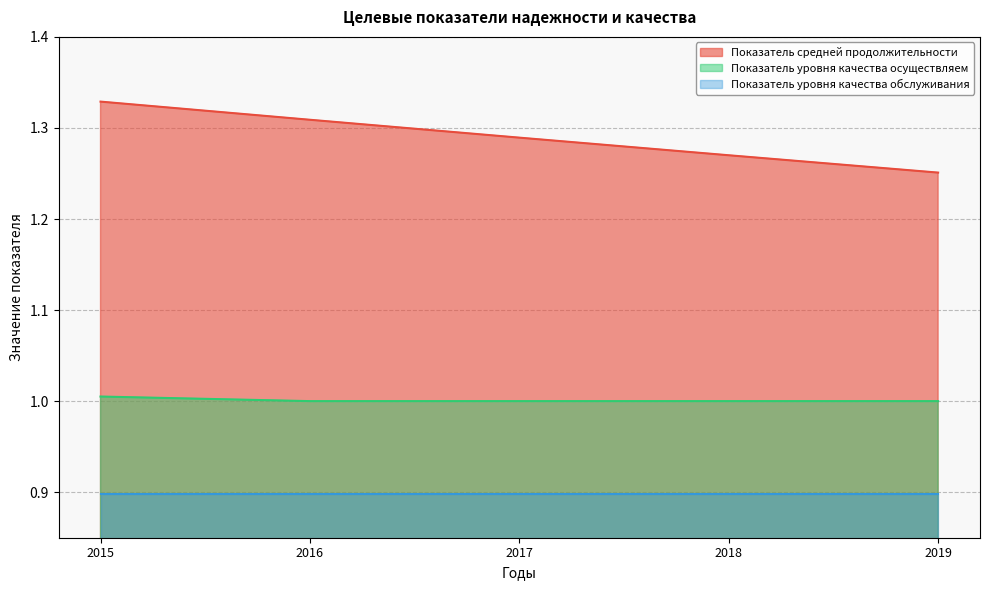

True or false: Показатель средней продолжительности and Показатель уровня качества осуществляем intersect in this chart.

False